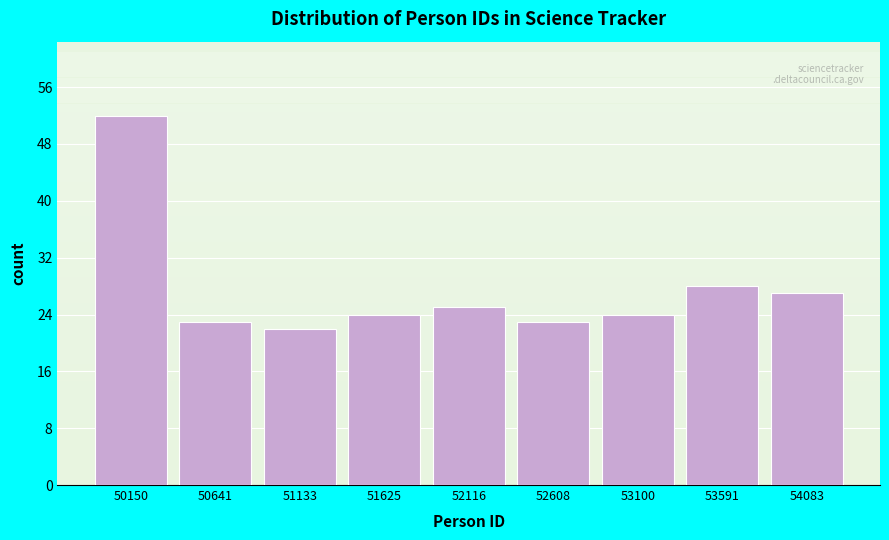

Reading left to right, transcribe all the data shown in this chart.

52	23	22	24	25	23	24	28	27